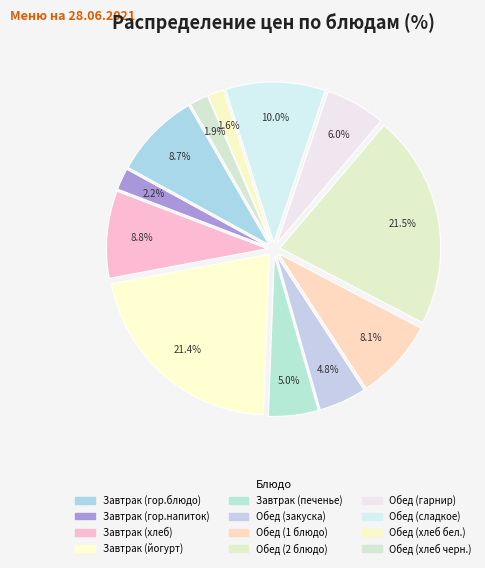

Is it true that Обед (сладкое) is 4% of the pie?

False